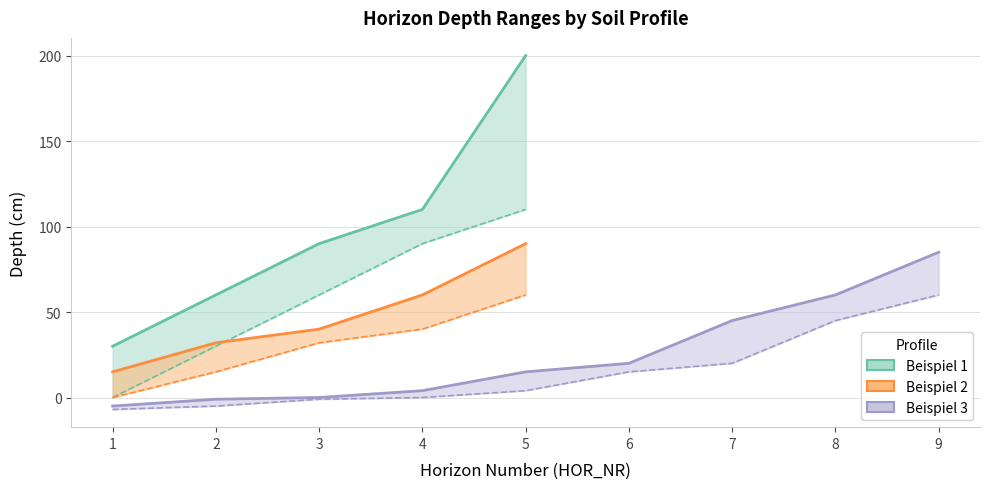

What is the difference between the maximum and minimum values in the Beispiel 1 HOR_NR series?

110